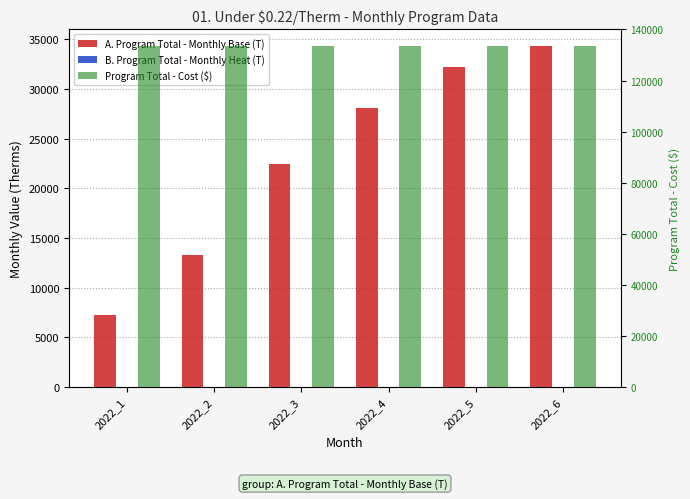

What is the maximum value for Program Total - Cost ($)?

133428.1